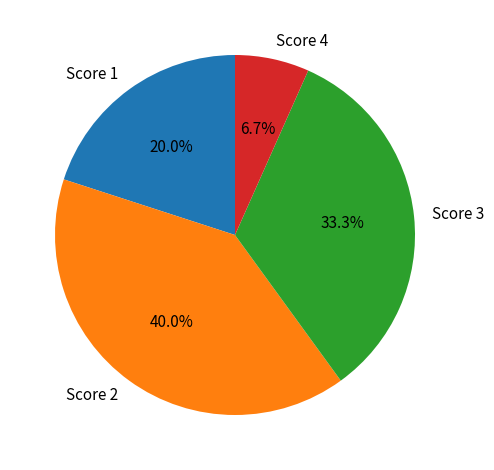

Is there a majority slice in this chart?

No